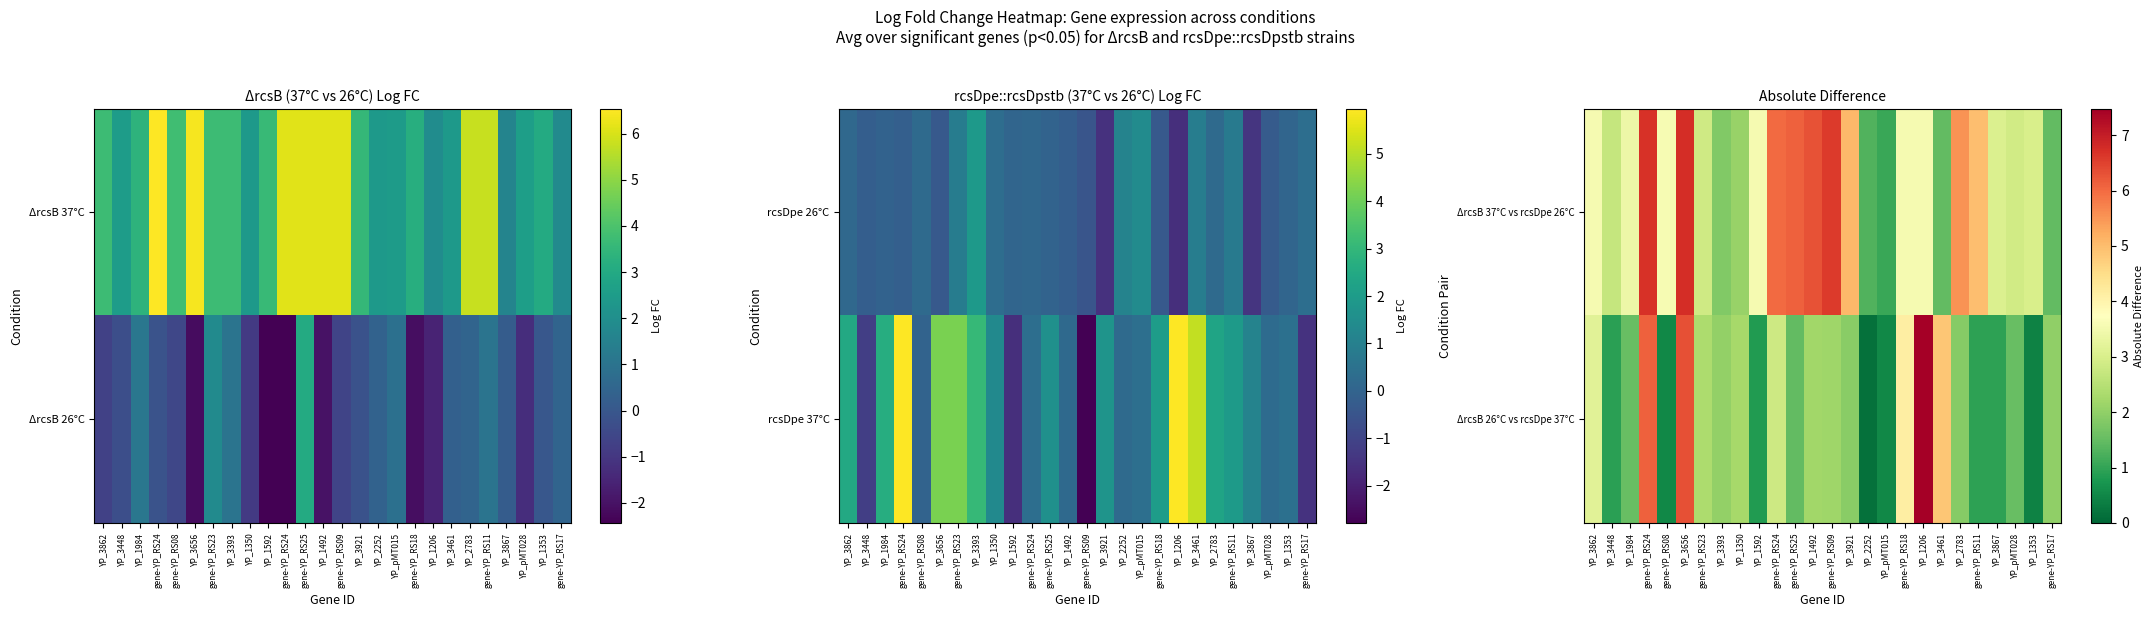

At which label is ΔrcsB 37°C vs rcsDpe 26°C closest to 3?

YP_1353